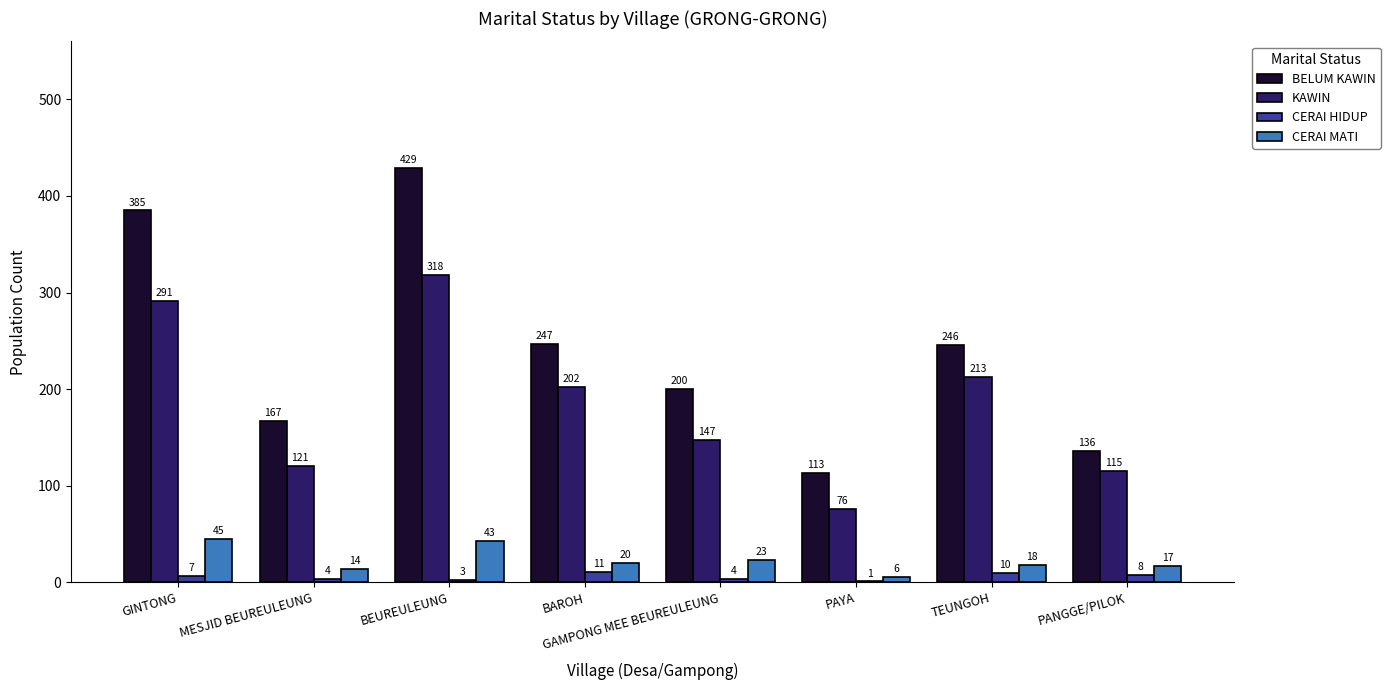

How many series are shown in this chart?

4